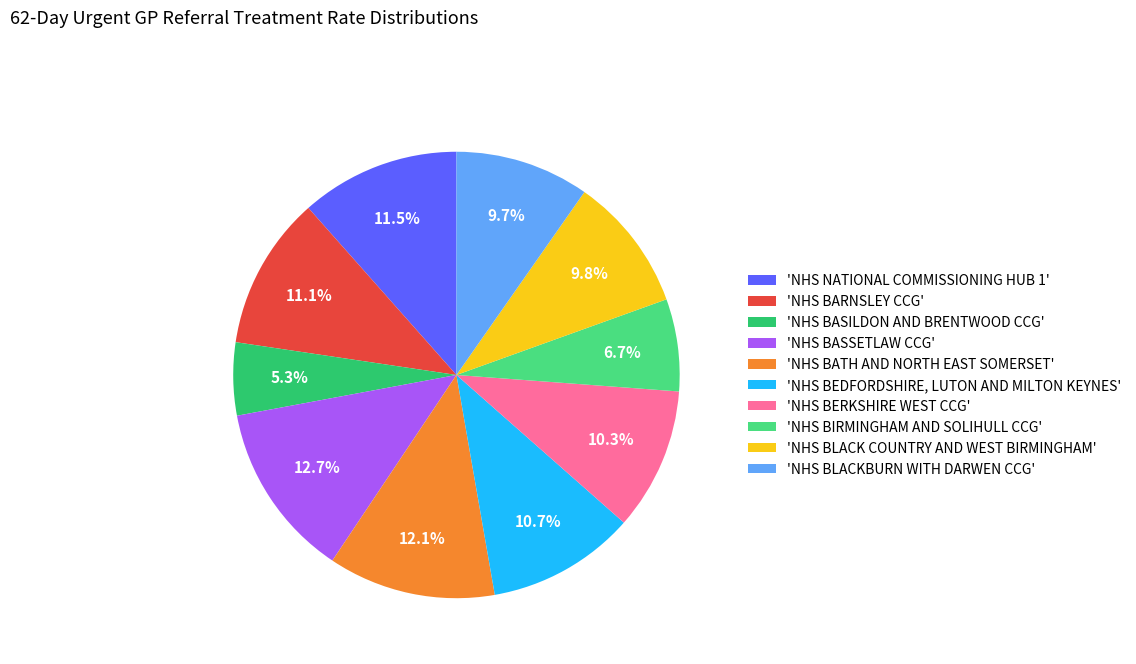

Which has a higher value, 'NHS BASSETLAW CCG' or 'NHS BLACK COUNTRY AND WEST BIRMINGHAM'?

'NHS BASSETLAW CCG'